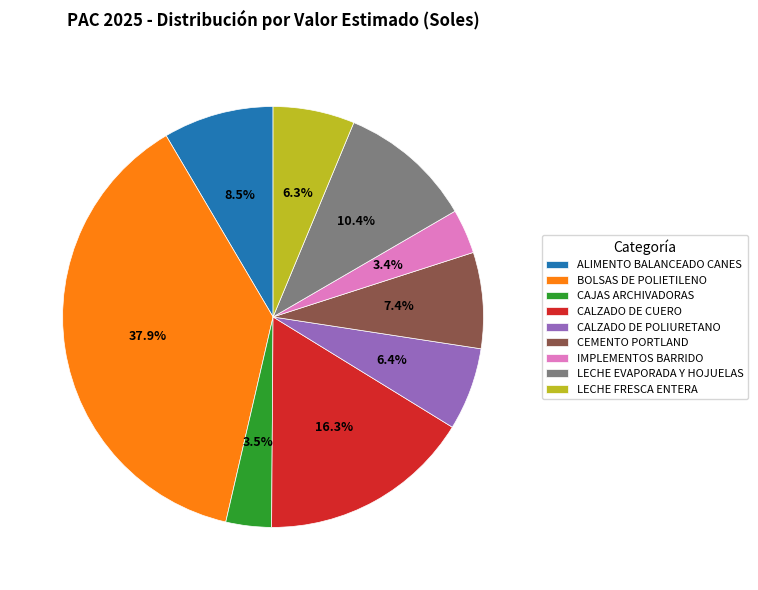

How many slices are in this pie chart?

9